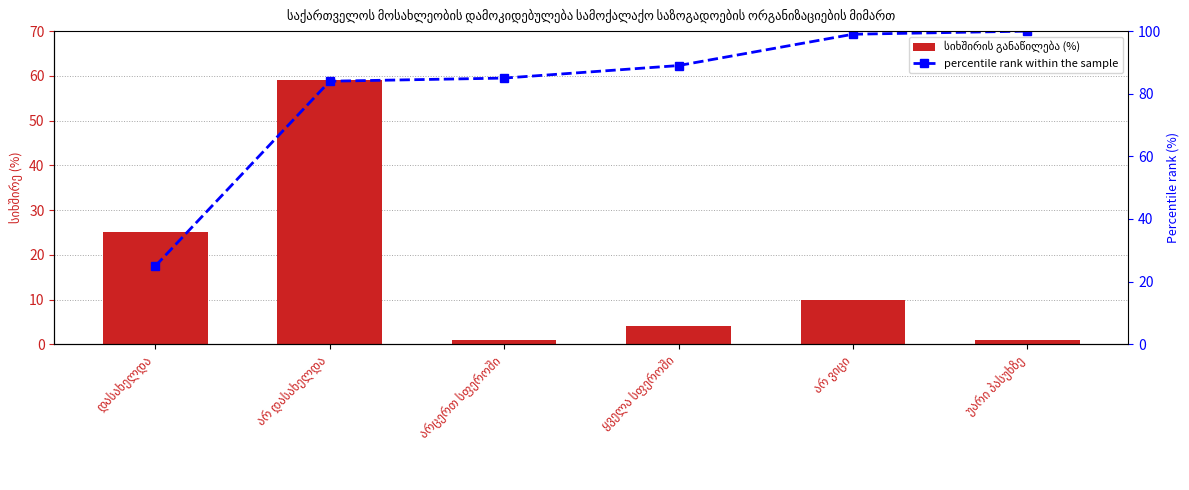

The value of percentile rank within the sample at დასახელდა is 42. True or false?

False